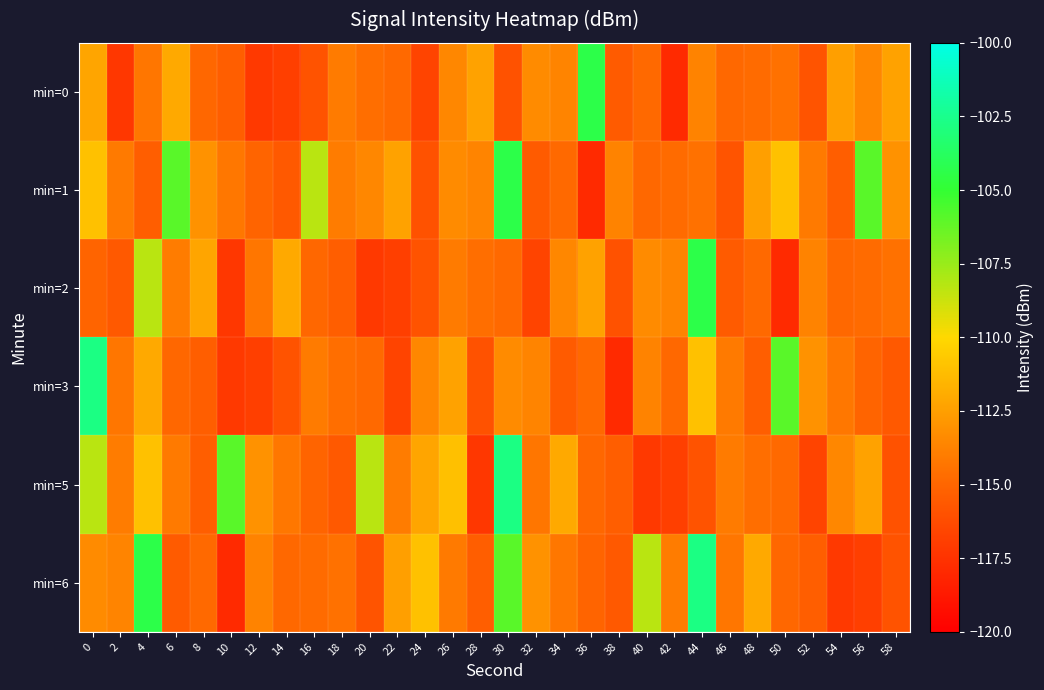

Reading left to right, extract all data points from this chart.

min=0: 0=-112.3	2=-117.3	4=-114.3	6=-112.0	8=-115.0	10=-115.4	12=-117.2	14=-116.9	16=-115.9	18=-114.0	20=-114.6	22=-114.8	24=-116.6	26=-113.5	28=-112.3	30=-116.0	32=-113.4	34=-113.7	36=-104.4	38=-115.5	40=-114.8	42=-117.9	44=-113.7	46=-114.9	48=-114.8	50=-114.5	52=-115.8	54=-112.5	56=-113.5	58=-112.3
min=1: 0=-111.0	2=-114.1	4=-115.4	6=-105.9	8=-113.1	10=-114.2	12=-115.1	14=-115.6	16=-108.3	18=-114.0	20=-113.5	22=-112.3	24=-116.0	26=-113.4	28=-113.7	30=-104.4	32=-115.5	34=-114.8	36=-117.9	38=-113.7	40=-114.9	42=-114.8	44=-114.5	46=-115.8	48=-112.5	50=-111.0	52=-114.1	54=-115.4	56=-105.9	58=-113.1
min=2: 0=-115.1	2=-115.6	4=-108.3	6=-114.0	8=-112.3	10=-117.3	12=-114.3	14=-112.0	16=-115.0	18=-115.4	20=-117.2	22=-116.9	24=-115.9	26=-114.0	28=-114.6	30=-114.8	32=-116.6	34=-113.5	36=-112.3	38=-116.0	40=-113.4	42=-113.7	44=-104.4	46=-115.5	48=-114.8	50=-117.9	52=-113.7	54=-114.9	56=-114.8	58=-114.5
min=3: 0=-102.7	2=-114.3	4=-112.0	6=-115.0	8=-115.4	10=-117.2	12=-116.9	14=-115.9	16=-114.0	18=-114.6	20=-114.8	22=-116.6	24=-113.5	26=-112.3	28=-116.0	30=-113.4	32=-113.7	34=-115.5	36=-114.8	38=-117.9	40=-113.7	42=-114.9	44=-111.0	46=-114.1	48=-115.4	50=-105.9	52=-113.1	54=-114.2	56=-115.1	58=-115.6
min=5: 0=-108.3	2=-114.0	4=-111.0	6=-114.1	8=-115.4	10=-105.9	12=-113.1	14=-114.2	16=-115.1	18=-115.6	20=-108.3	22=-114.0	24=-112.3	26=-111.0	28=-117.3	30=-102.7	32=-114.3	34=-112.0	36=-115.0	38=-115.4	40=-117.2	42=-116.9	44=-115.9	46=-114.0	48=-114.6	50=-114.8	52=-116.6	54=-113.5	56=-112.3	58=-116.0
min=6: 0=-113.4	2=-113.7	4=-104.4	6=-115.5	8=-114.8	10=-117.9	12=-113.7	14=-114.9	16=-114.8	18=-114.5	20=-115.8	22=-112.5	24=-111.0	26=-114.1	28=-115.4	30=-105.9	32=-113.1	34=-114.2	36=-115.1	38=-115.6	40=-108.3	42=-114.0	44=-102.7	46=-114.3	48=-112.0	50=-115.0	52=-115.4	54=-117.2	56=-116.9	58=-115.9